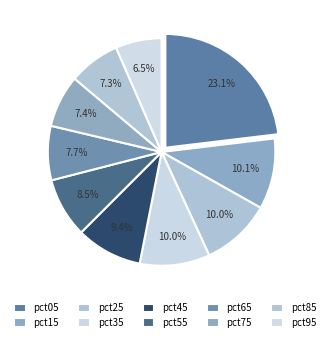

How many slices are in this pie chart?

10